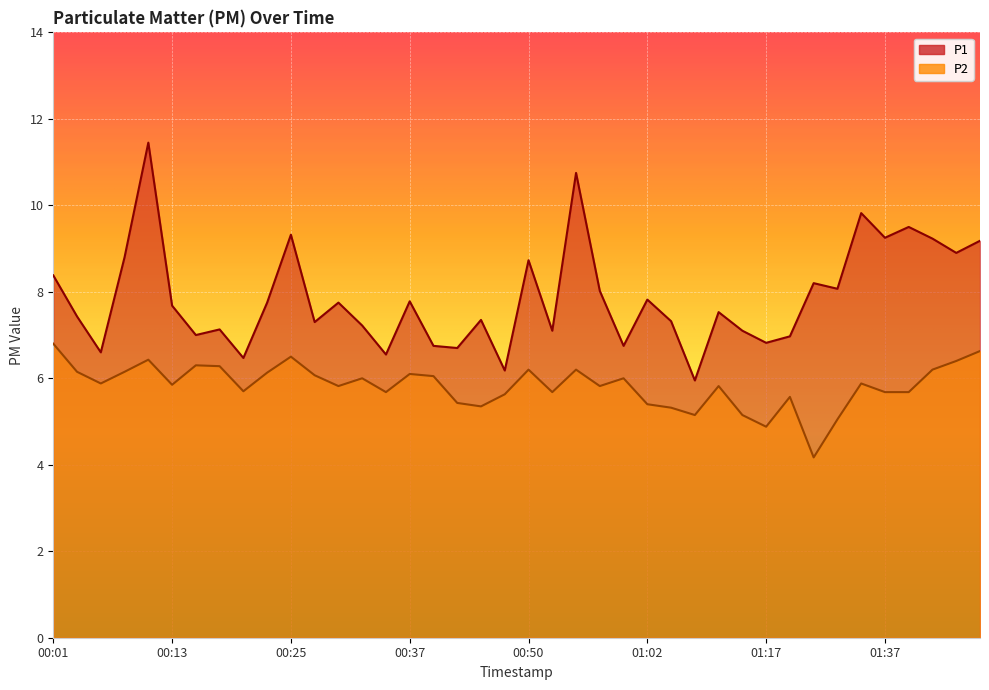

Rank the series by their average value, from highest to lowest.

P1, P2